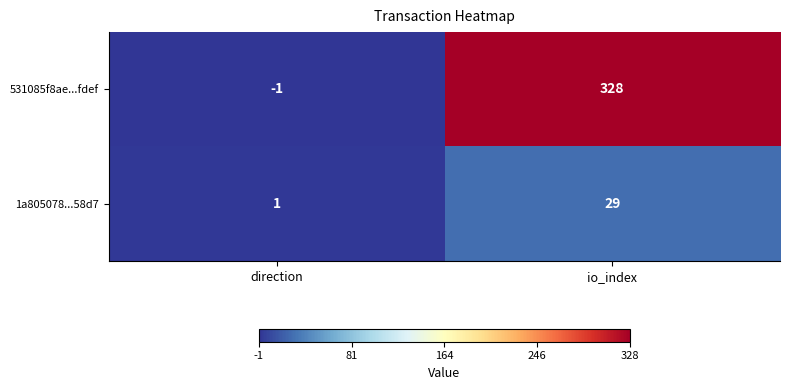

Which label corresponds to the smallest value in the chart?

direction